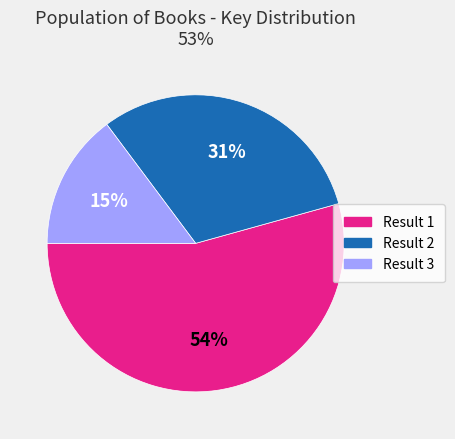

To the nearest percent, what is the average slice percentage?

33%